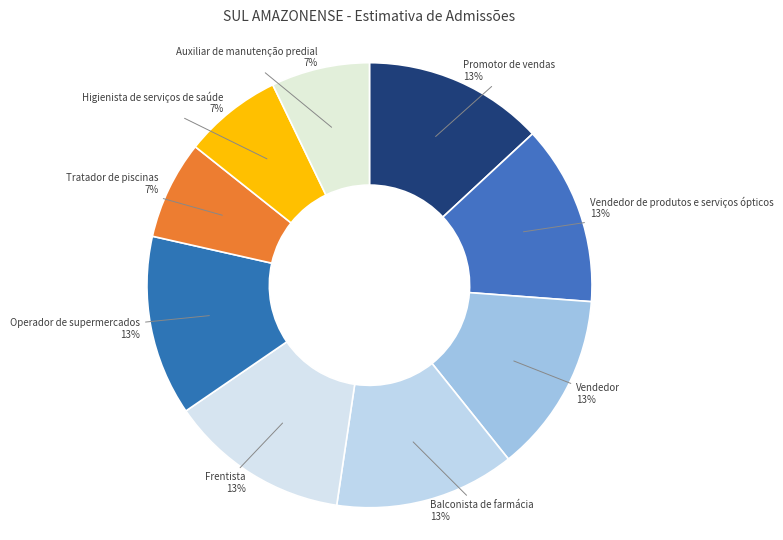

To the nearest percent, what is the combined percentage of Promotor de vendas and Balconista de farmácia?

26%